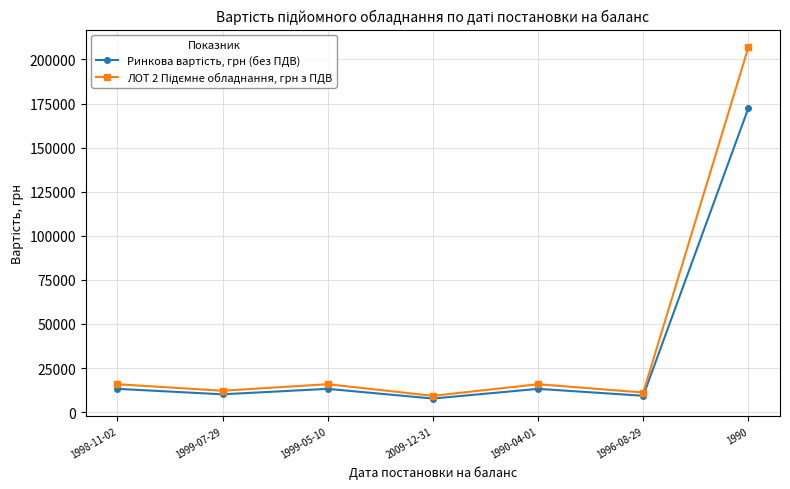

Does the chart display data point markers on the line(s)?

Yes